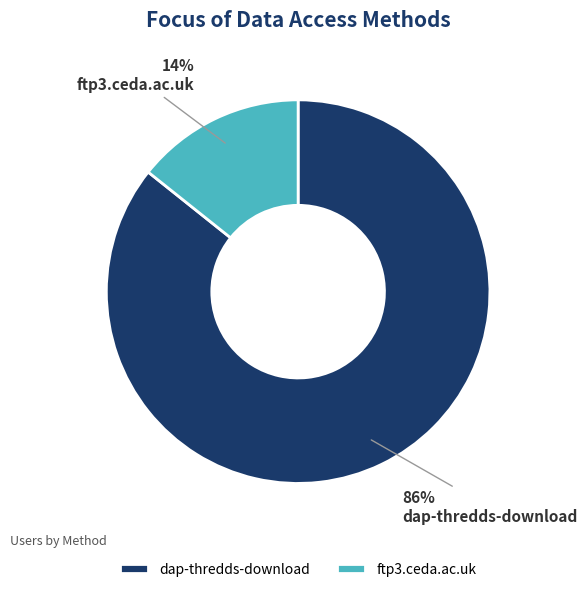

Combined, do dap-thredds-download and ftp3.ceda.ac.uk account for over 50%?

Yes